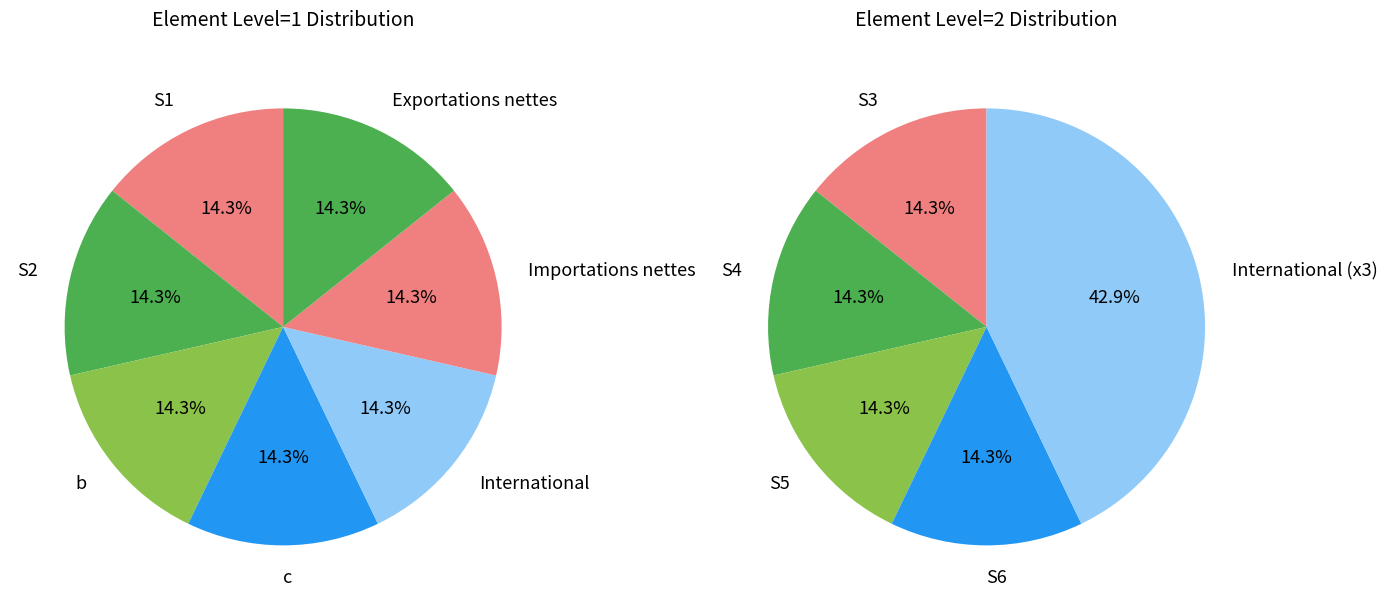

Does S3 account for over 50% of the chart?

No